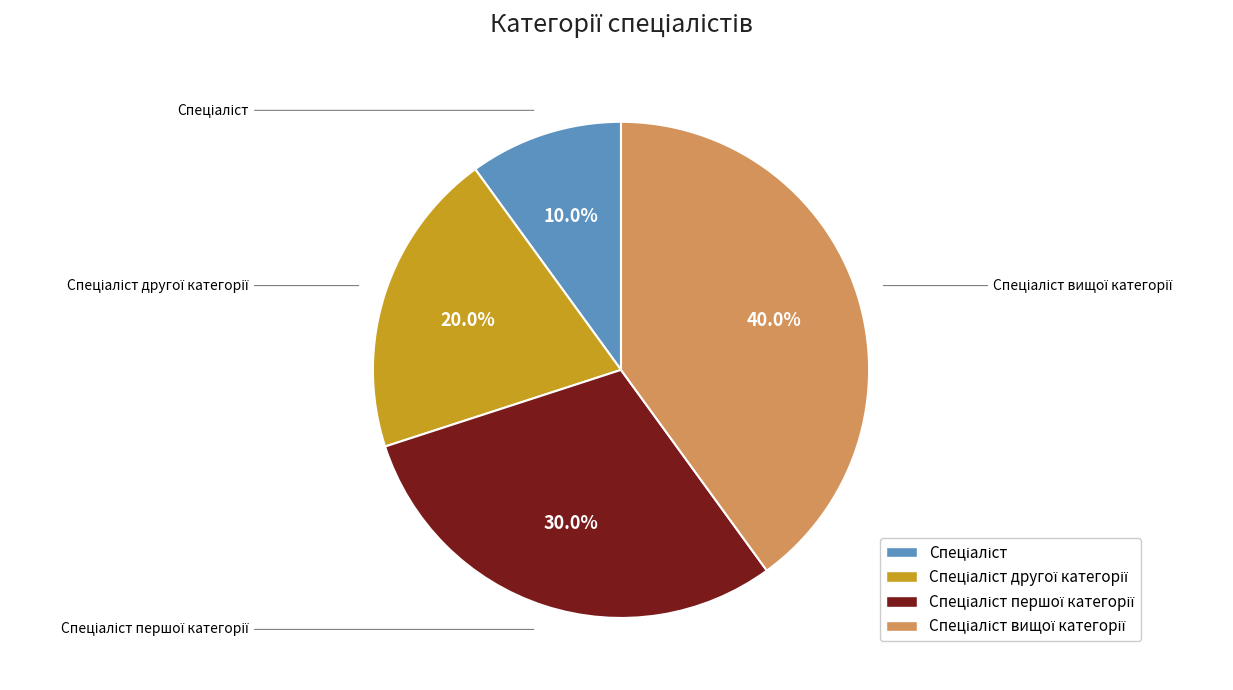

Which category has the smallest portion of the pie?

Спеціаліст